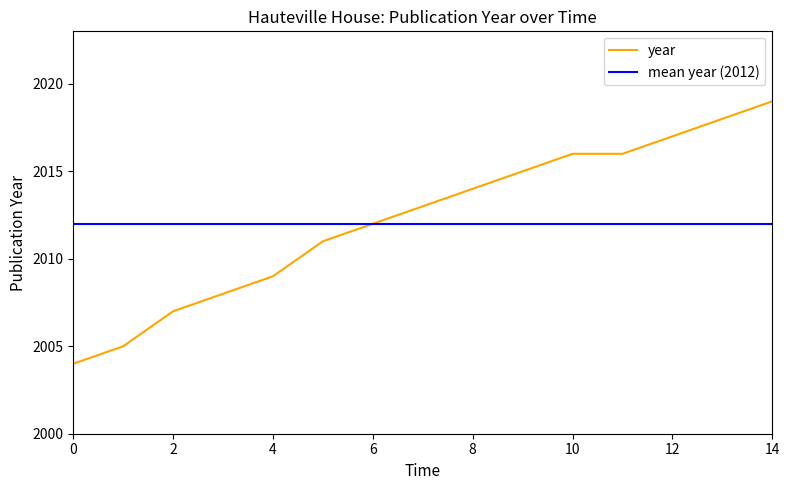

Is it true that year equals 2009 at 4?

True